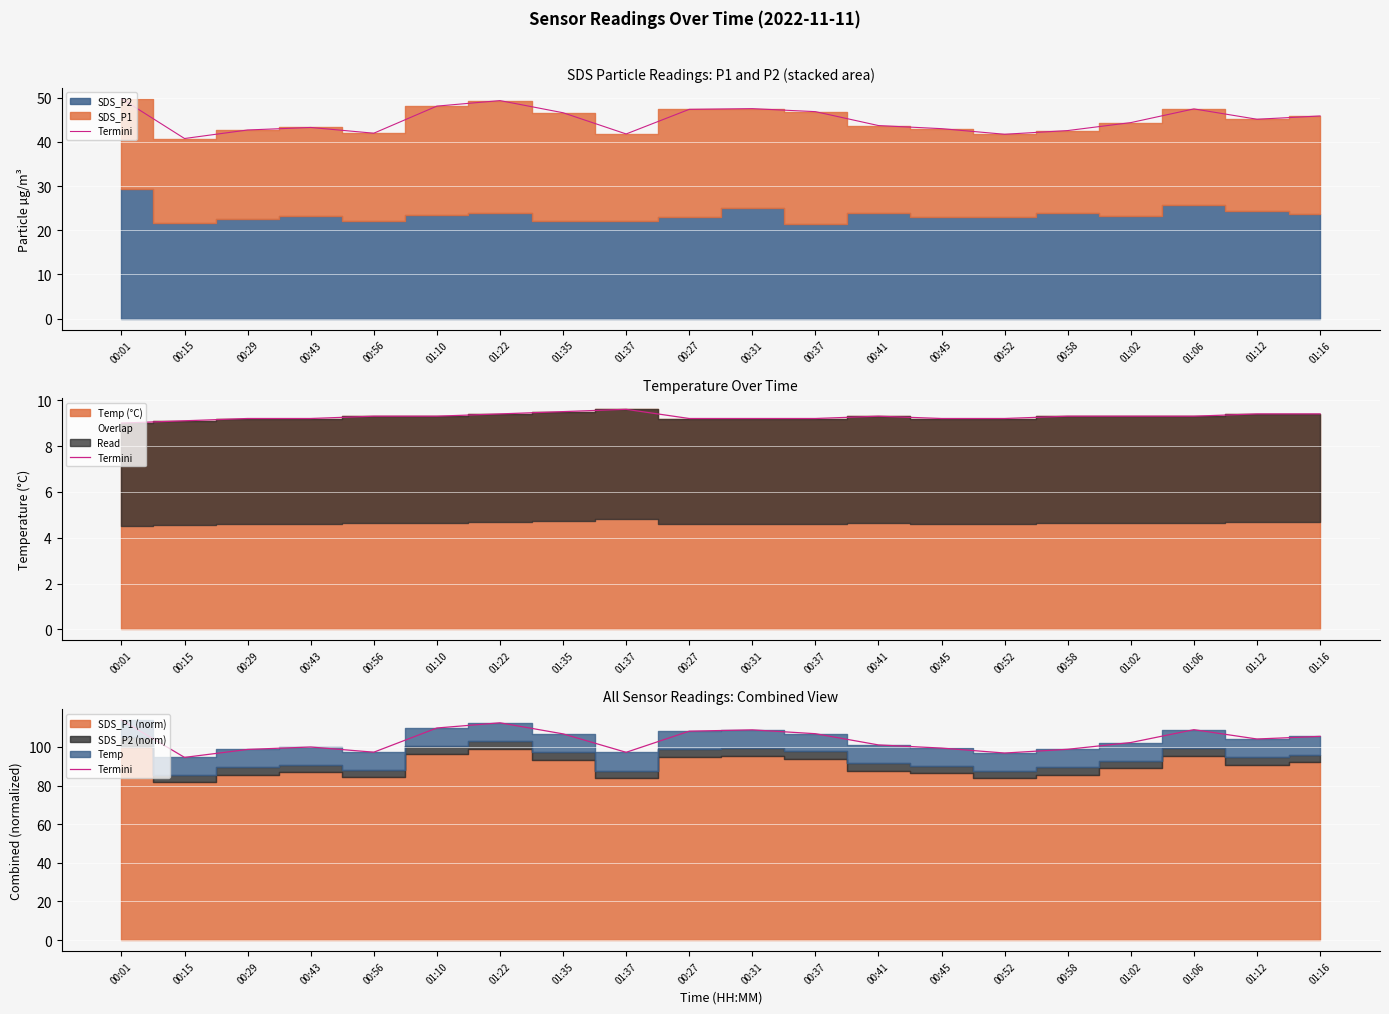

What is the difference between the values at 01:16 and 00:41?

4.4